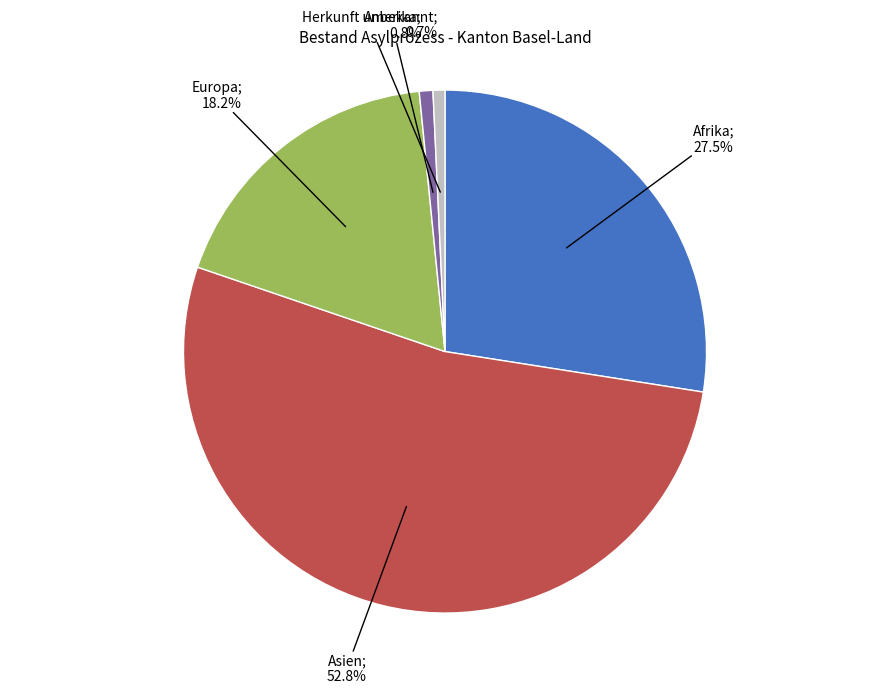

Is there a majority slice in this chart?

Yes